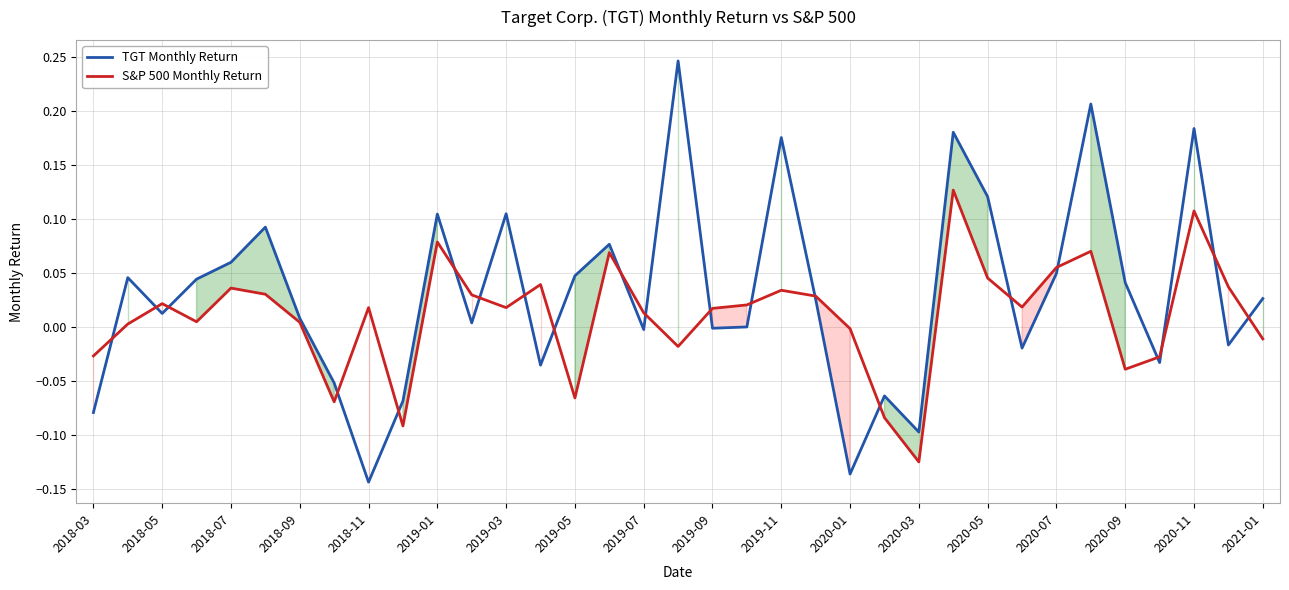

How many data points in TGT Monthly Return are less than 0?

13